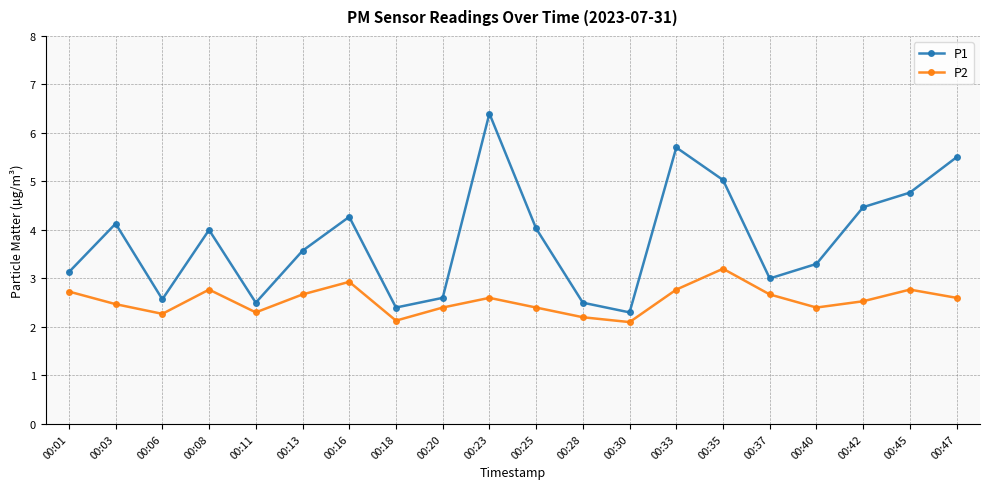

What is the sum of the P1 values at 00:40 and 00:01?

6.4